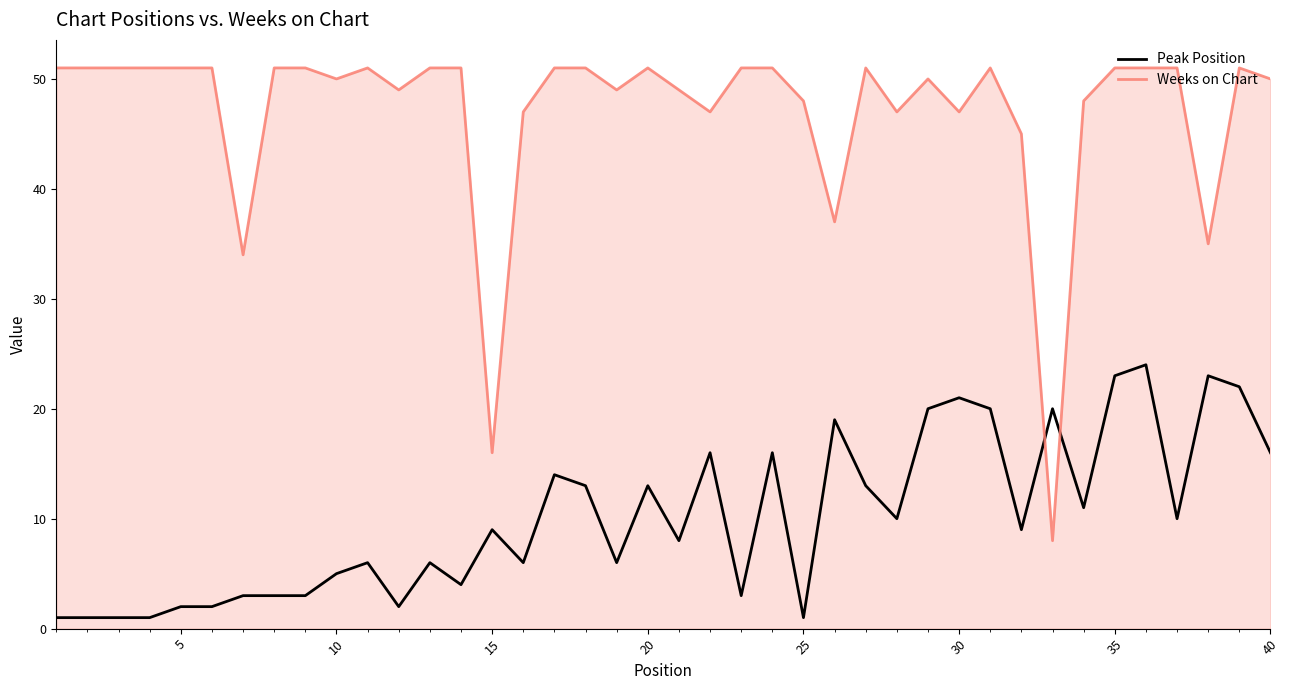

Which series has the largest total across all categories?

Weeks on Chart